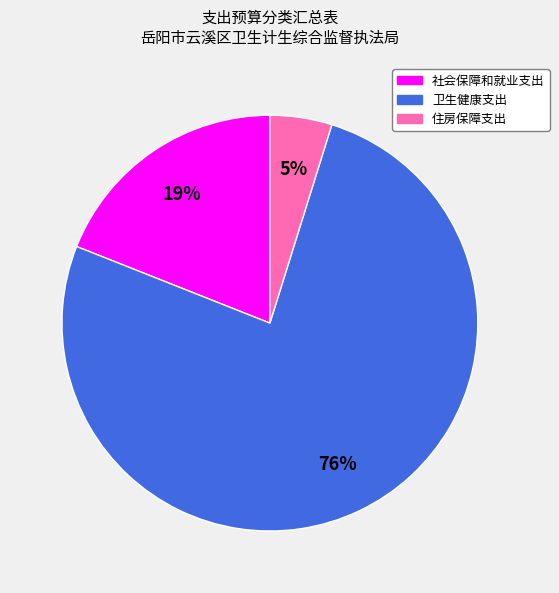

What is the ratio of the value at 住房保障支出 to the value at 卫生健康支出?

0.1